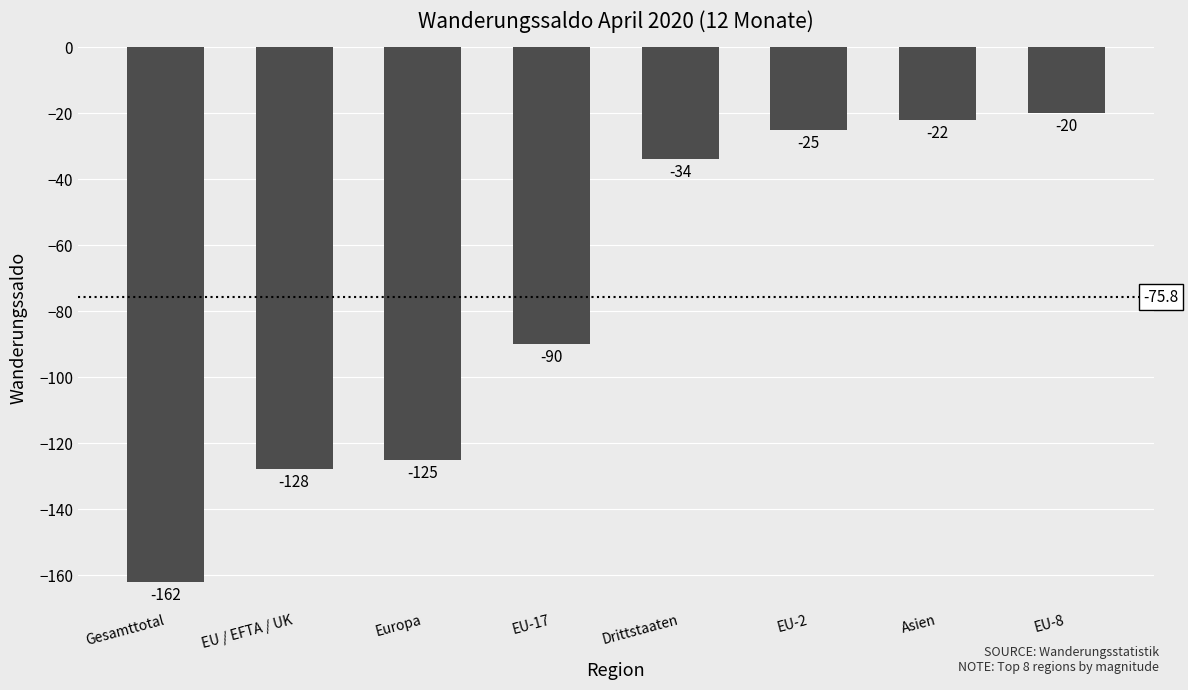

What is the label of the 3rd bar from the right?

EU-2